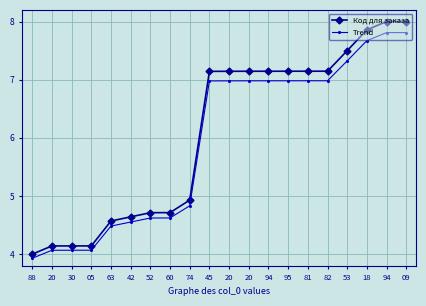

How many distinct data groups are displayed?

2